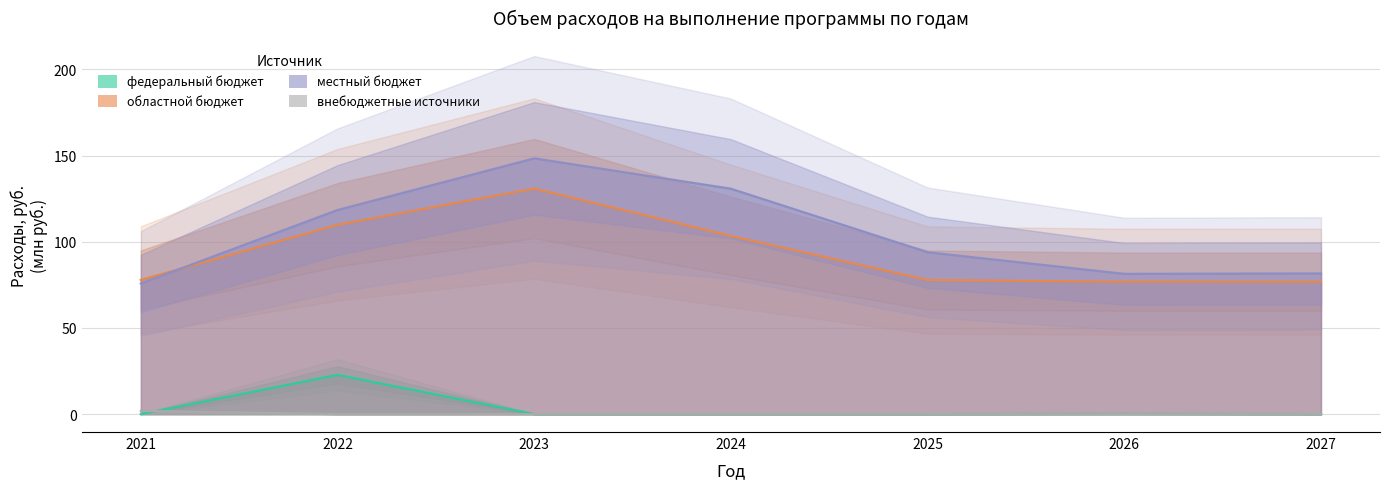

True or false: местный бюджет and внебюджетные источники intersect in this chart.

False